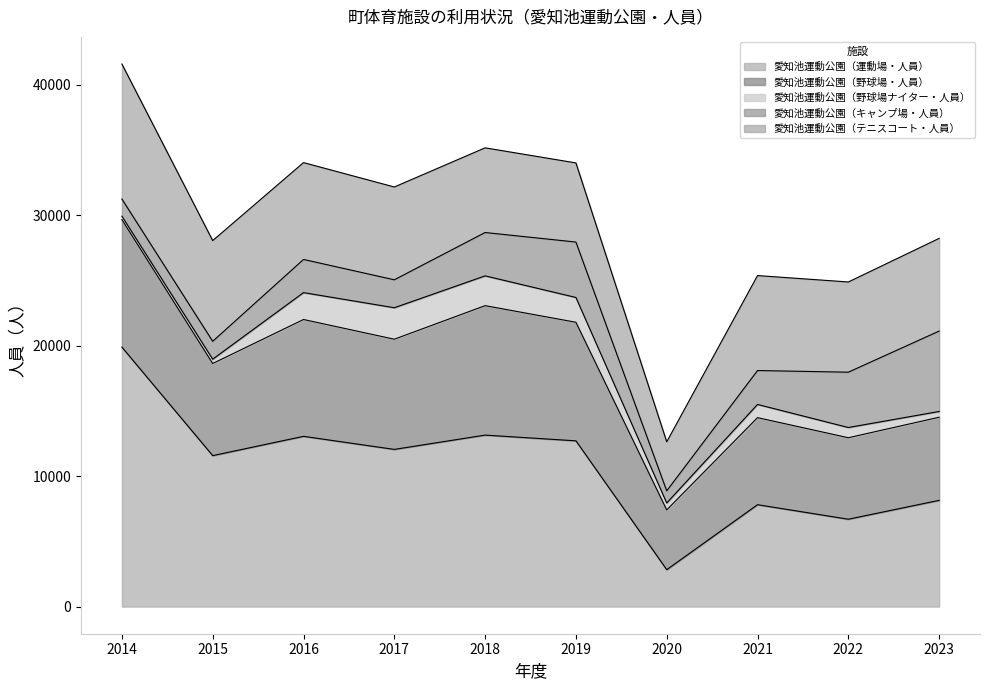

In 愛知池運動公園（運動場・人員）, how many points are higher than both neighbors (excluding endpoints)?

3